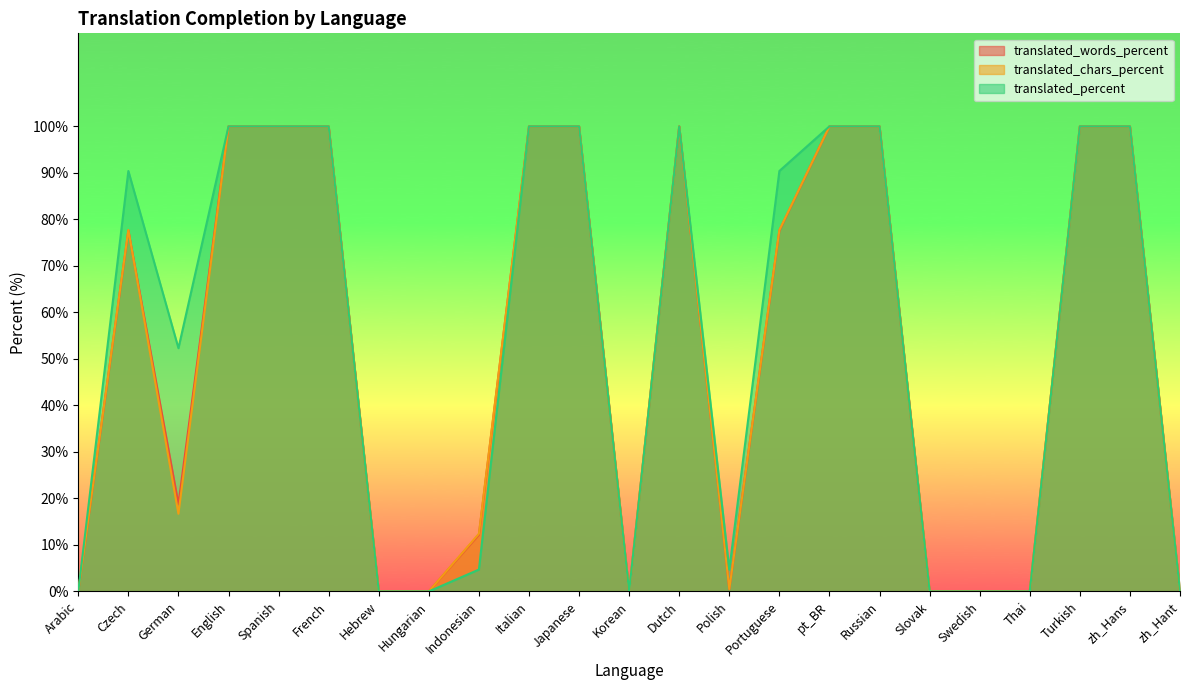

What position from the right is Spanish?

19